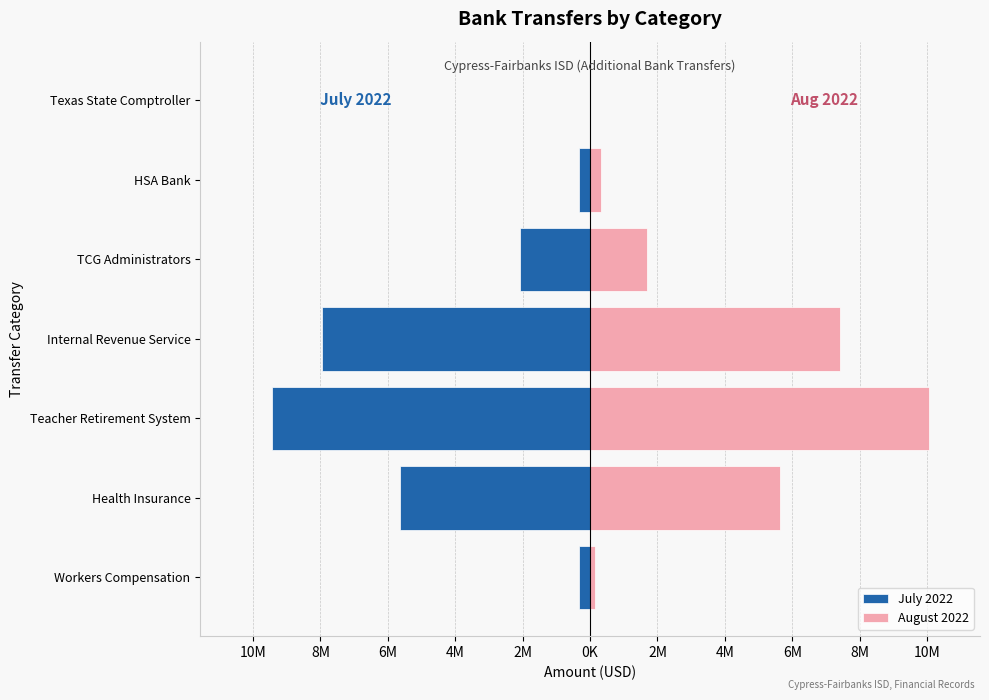

What is the maximum value for August 2022?

10059109.0